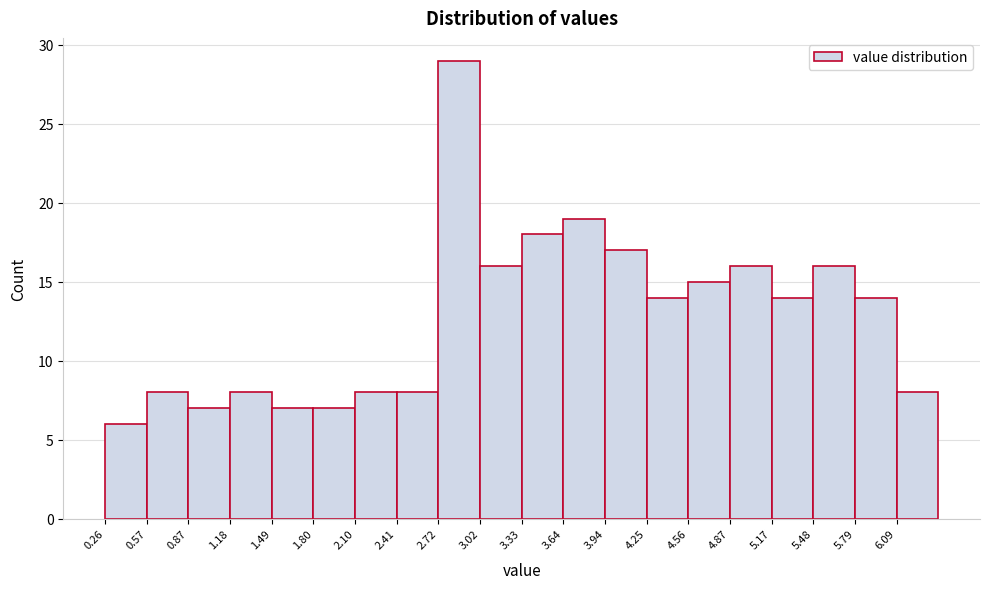

Reading left to right, transcribe this chart: for each bar, give the range it covers on the x-axis and its height. Neither the bar edges nor the heights are printed on the chart, so give them approximately, as read against the axes.

0.25 to 0.55: 6
0.55 to 0.85: 8
0.85 to 1.20: 7
1.20 to 1.50: 8
1.50 to 1.80: 7
1.80 to 2.10: 7
2.10 to 2.40: 8
2.40 to 2.70: 8
2.70 to 3.00: 29
3.00 to 3.35: 16
3.35 to 3.65: 18
3.65 to 3.95: 19
3.95 to 4.25: 17
4.25 to 4.55: 14
4.55 to 4.85: 15
4.85 to 5.15: 16
5.15 to 5.50: 14
5.50 to 5.80: 16
5.80 to 6.10: 14
6.10 to 6.40: 8